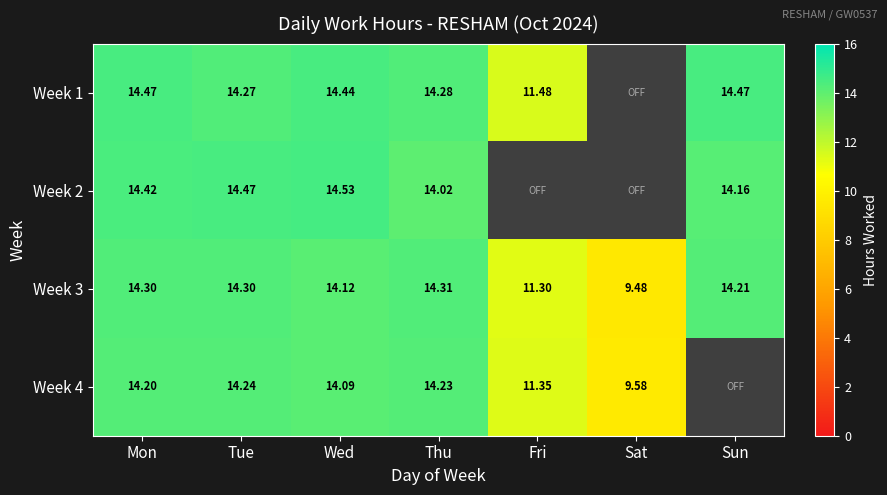

What is the spread (max minus min) of values at Sun?

14.5